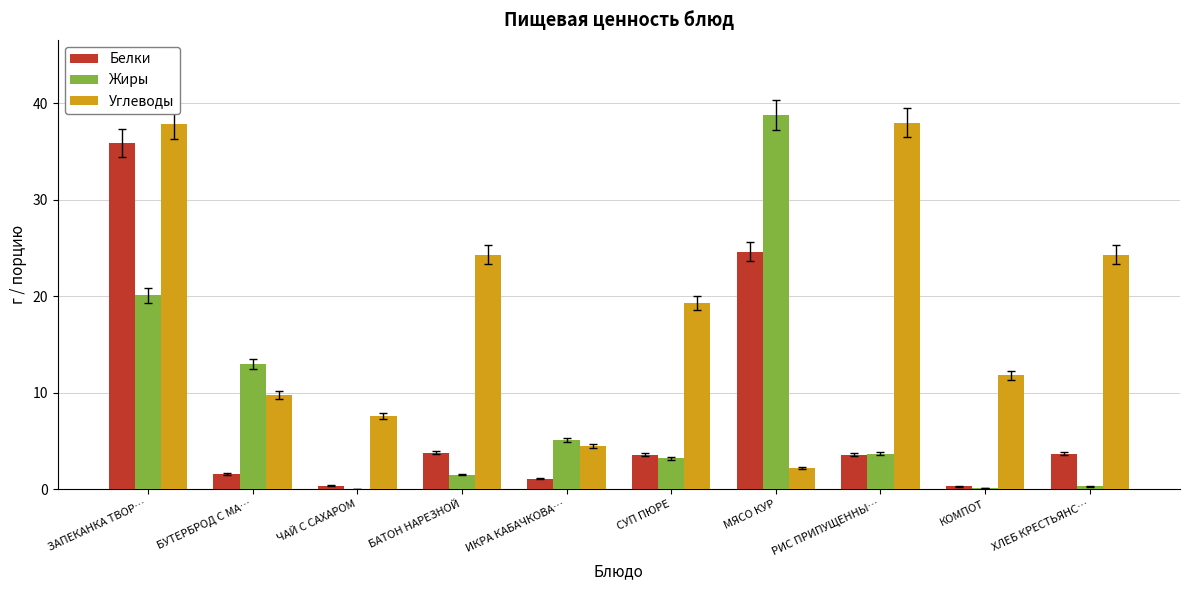

What is the maximum value for Углеводы?

38.0